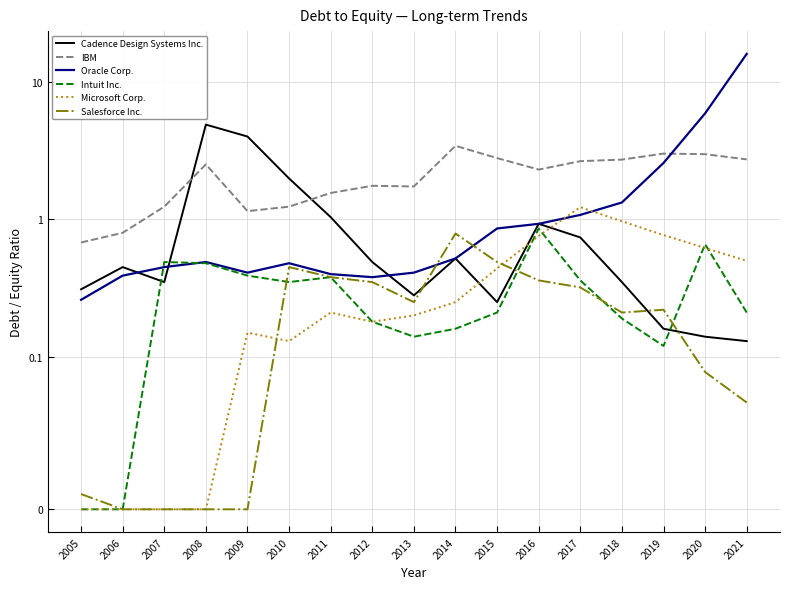

Is the value of Salesforce Inc. at 2017 greater than the value of Cadence Design Systems Inc. at 2015?

Yes